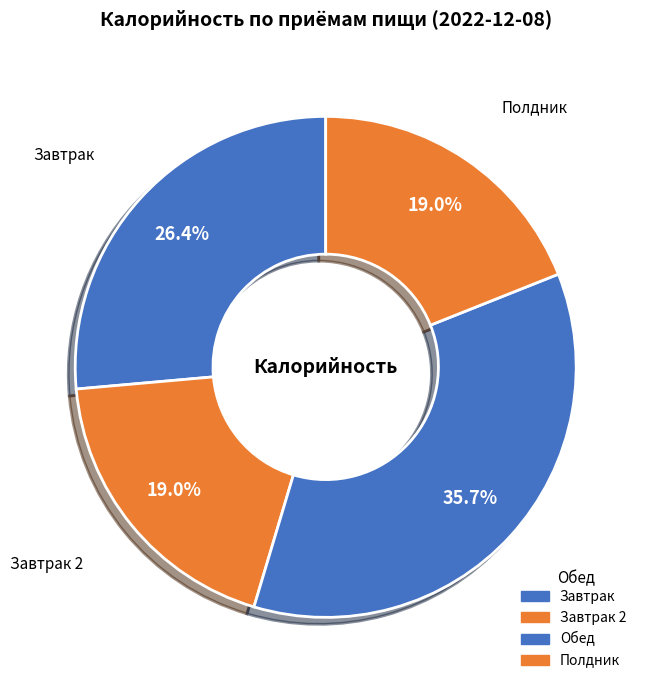

To the nearest percent, what is the difference between the largest and smallest slice percentages?

17%